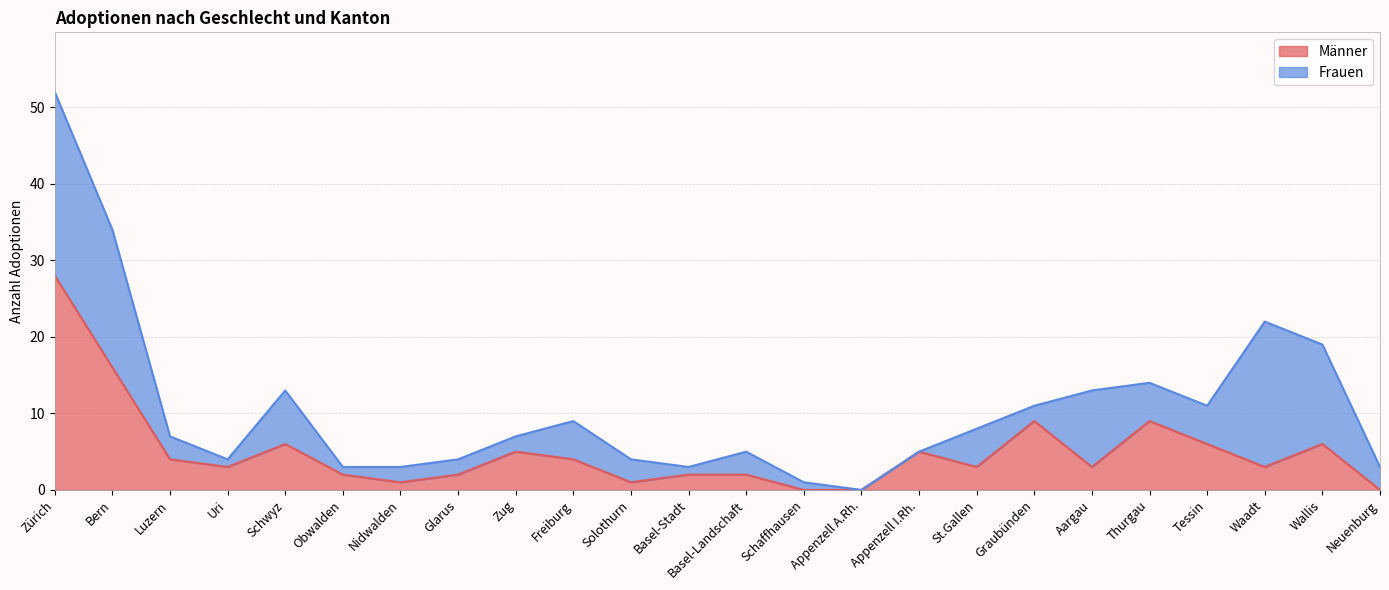

How many points are higher than both their immediate neighbors (excluding endpoints)?

6